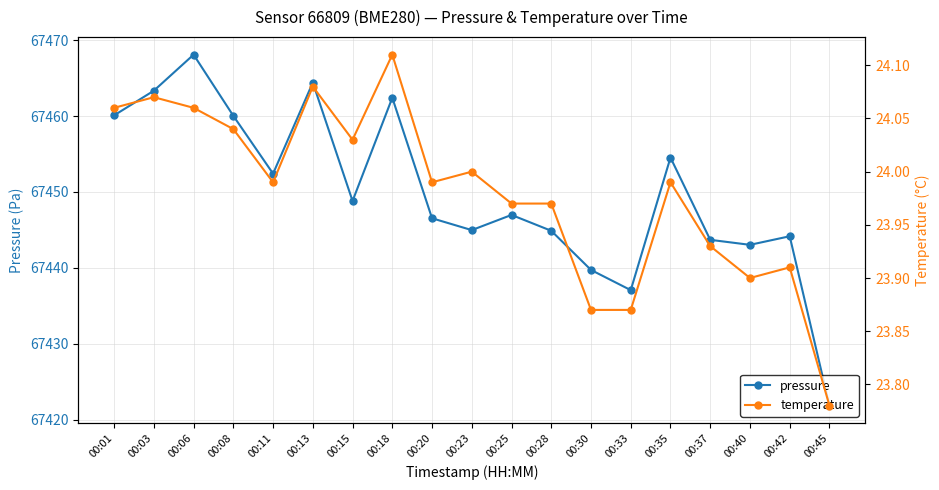

What is the sum of the temperature values at 00:06 and 00:45?

47.8